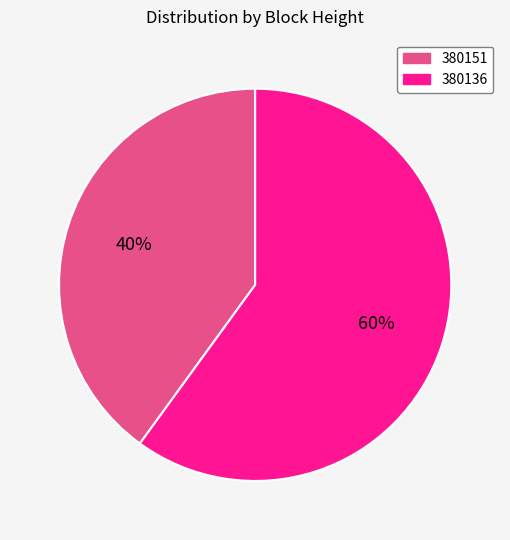

How many slices are in this pie chart?

2